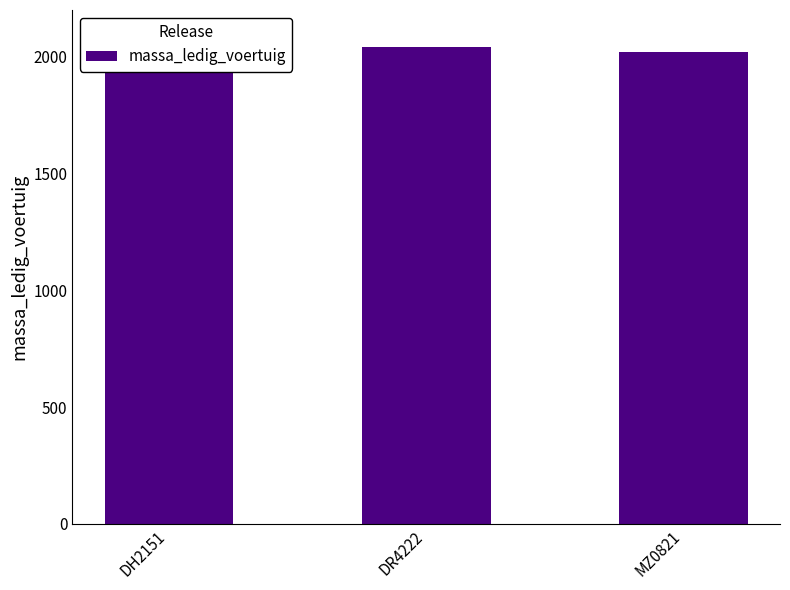

Reading left to right, extract all data points from this chart.

DH2151=2040	DR4222=2040	MZ0821=2020